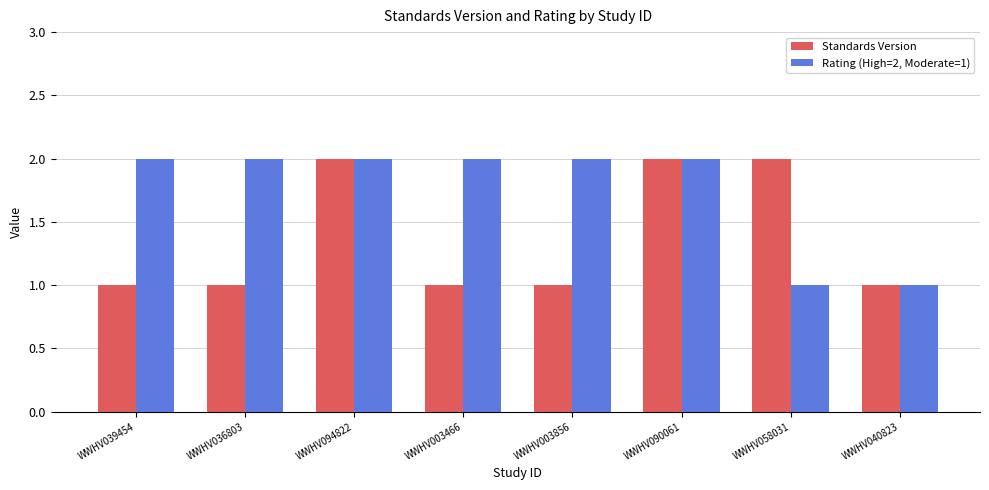

The Standards Version series shows 1 at WWHV003466. True or false?

True